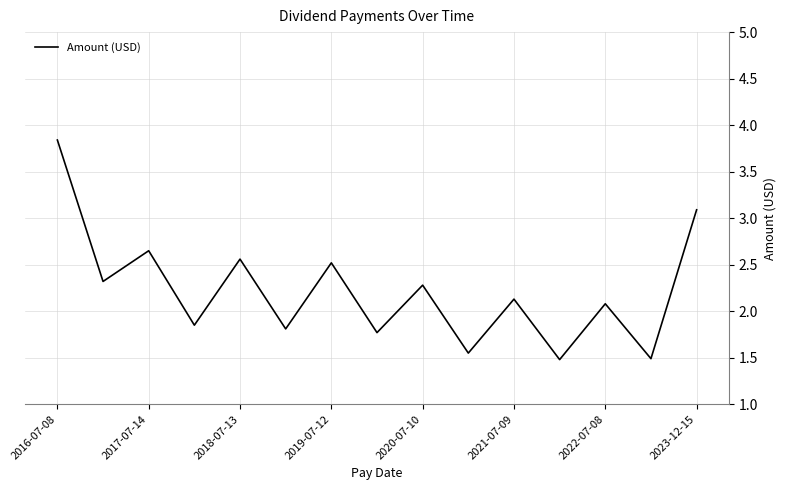

What is the difference between the maximum and minimum values?

2.4